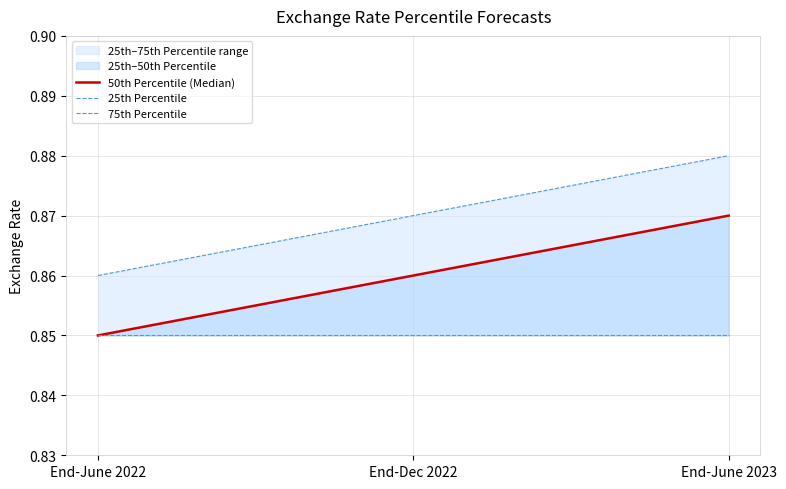

Is it true that 75th Percentile equals 0.3 at End-June 2022?

False